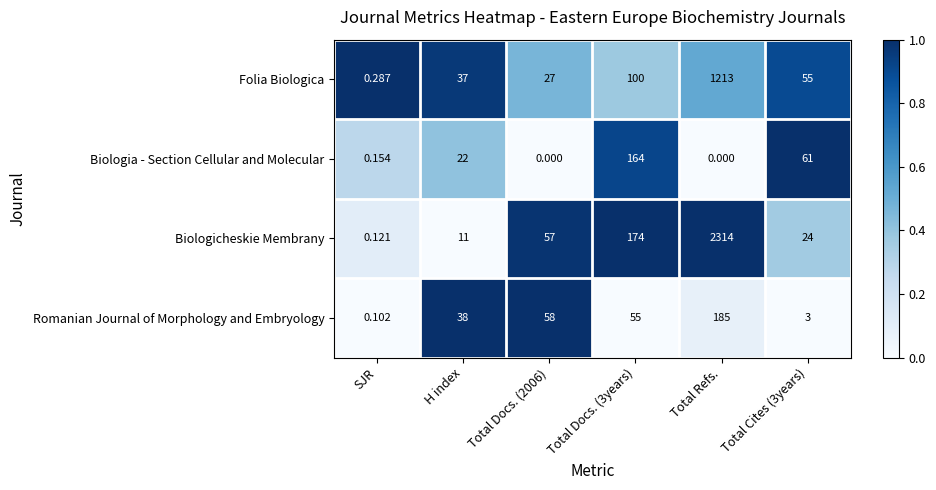

How many series are shown in this chart?

4